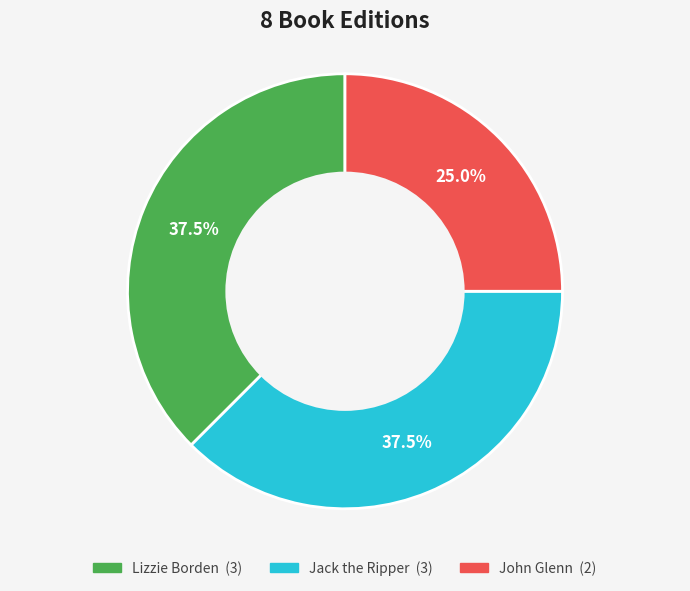

Which slice is the smallest?

John Glenn